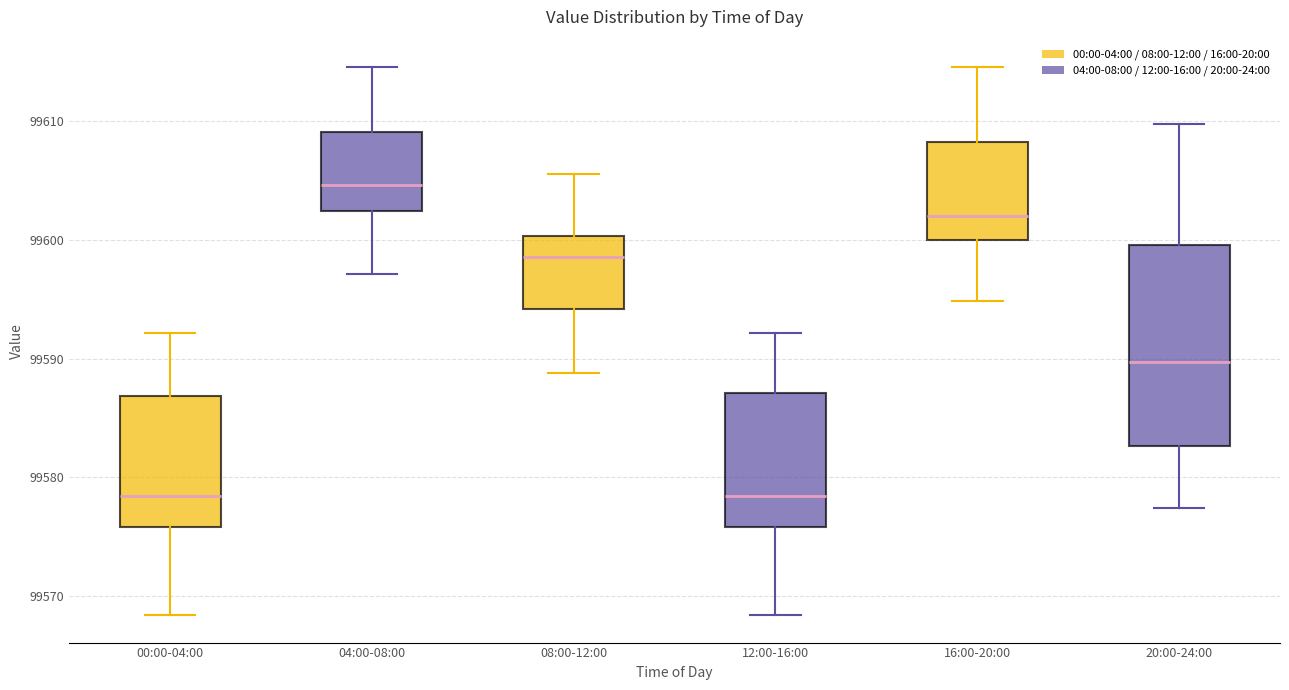

Reading left to right, transcribe this box plot: for each box, give where its median line is, the range the box spans, and where its two whiskers end, as read against the y-axis. The values are not printed on the chart, so give them approximately, as read against the axis.

00:00-04:00: median 99578, box 99576 to 99587, whiskers 99568 to 99592
04:00-08:00: median 99605, box 99602 to 99609, whiskers 99597 to 99615
08:00-12:00: median 99599, box 99594 to 99600, whiskers 99589 to 99606
12:00-16:00: median 99578, box 99576 to 99587, whiskers 99568 to 99592
16:00-20:00: median 99602, box 99600 to 99608, whiskers 99595 to 99615
20:00-24:00: median 99590, box 99583 to 99600, whiskers 99577 to 99610